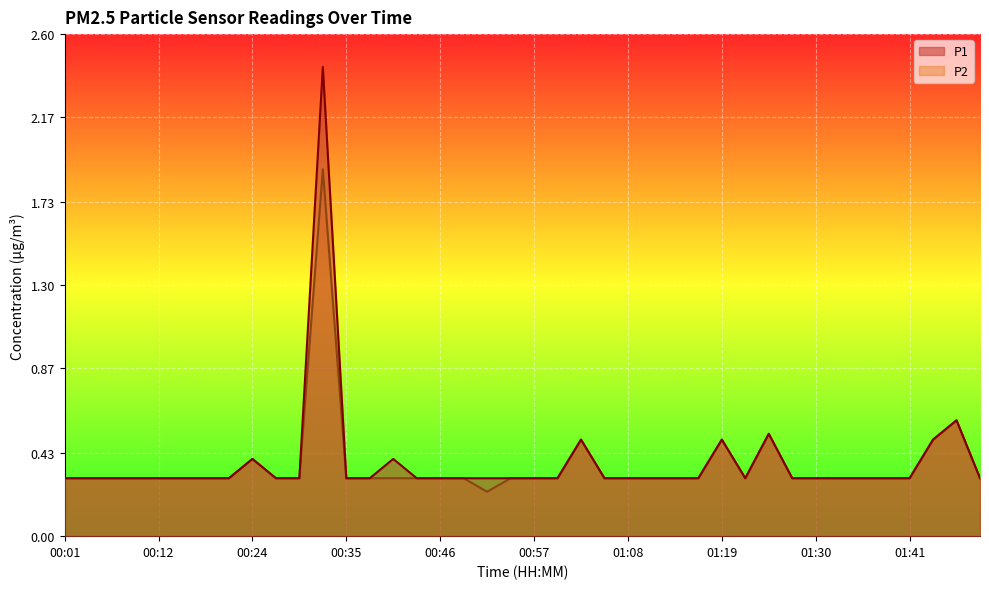

Which series has the largest total across all categories?

P1